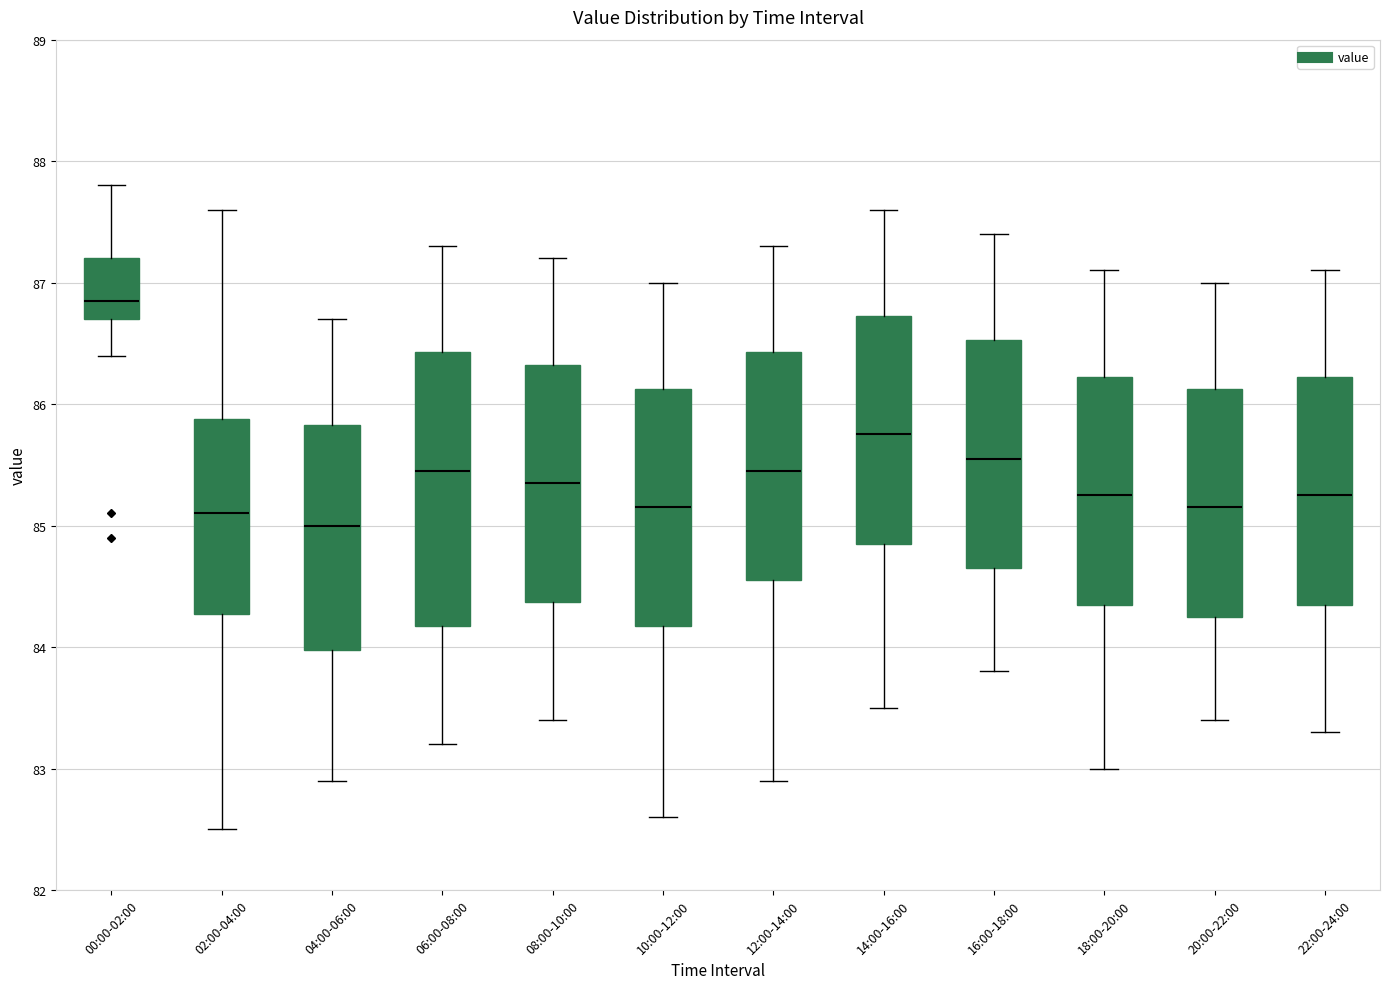

Comparing the boxes themselves (not the whiskers), which one is the tallest?

06:00-08:00